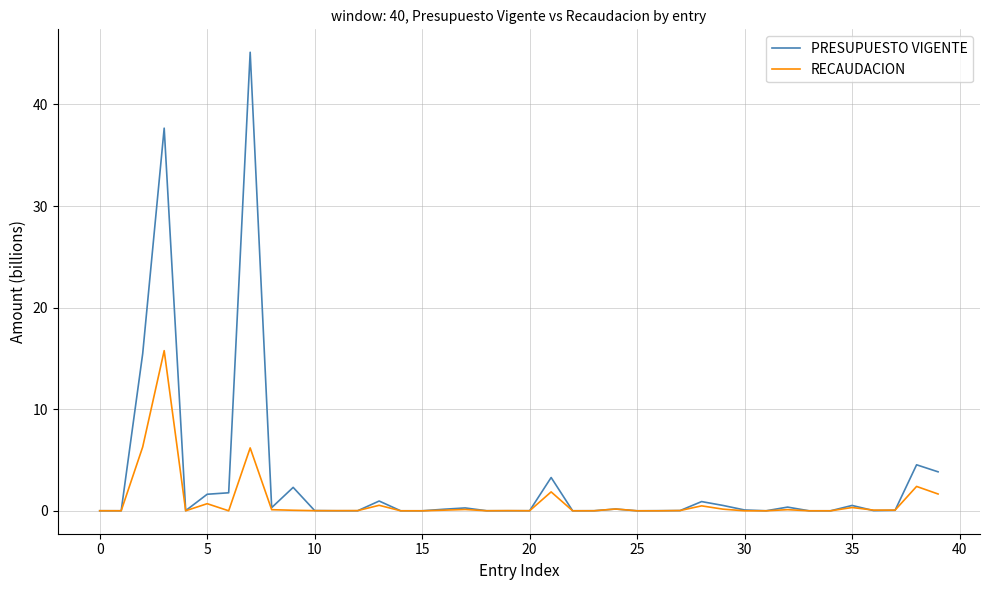

List the series in order of their overall mean, highest first.

PRESUPUESTO VIGENTE, RECAUDACION